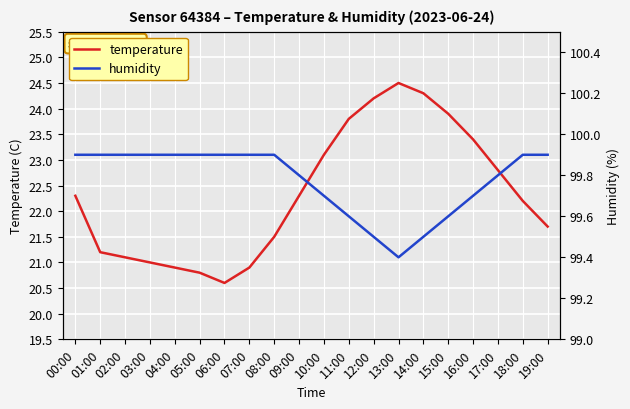

What are all the series names shown in the legend?

temperature, humidity